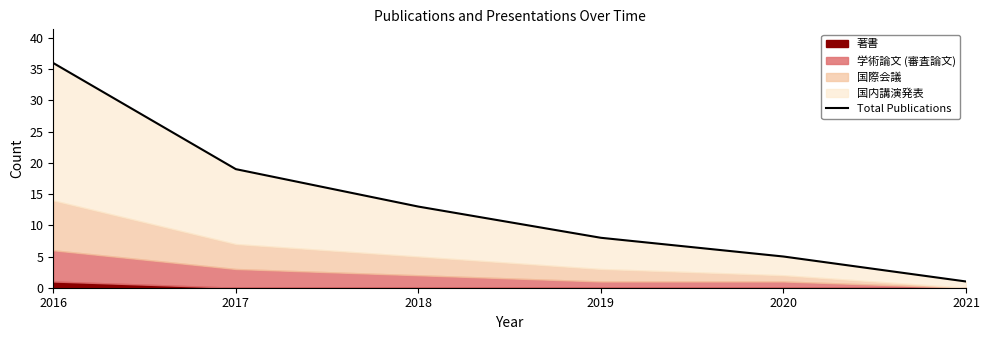

What is the difference between the maximum and minimum values?

35